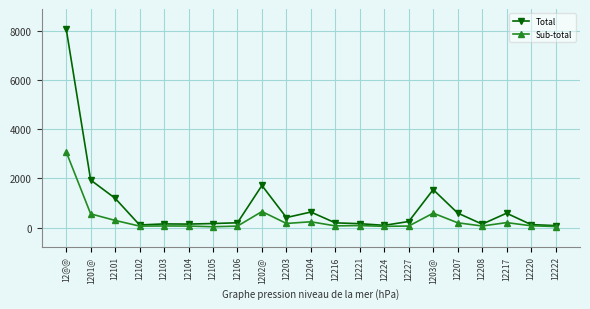

True or false: Total has a value of 77 at 12222.

True